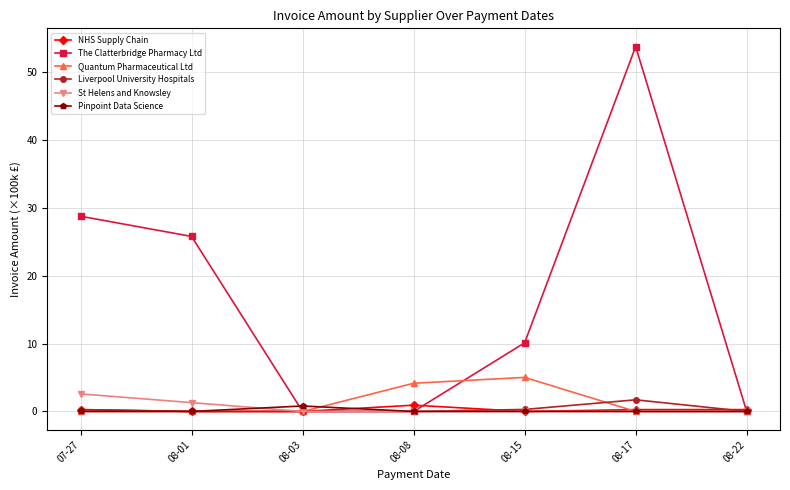

How many distinct data groups are displayed?

6